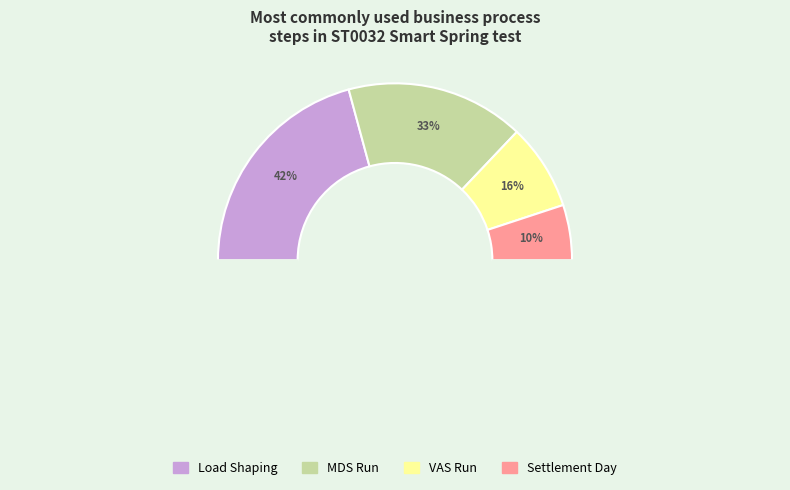

What percentage is the MDS Run slice, to the nearest percent?

33%